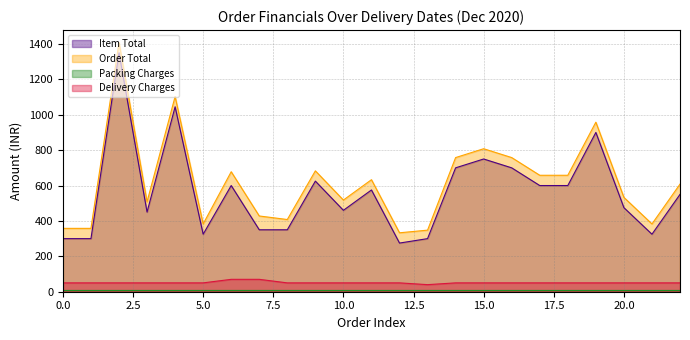

What is the maximum value shown in the chart?

1408